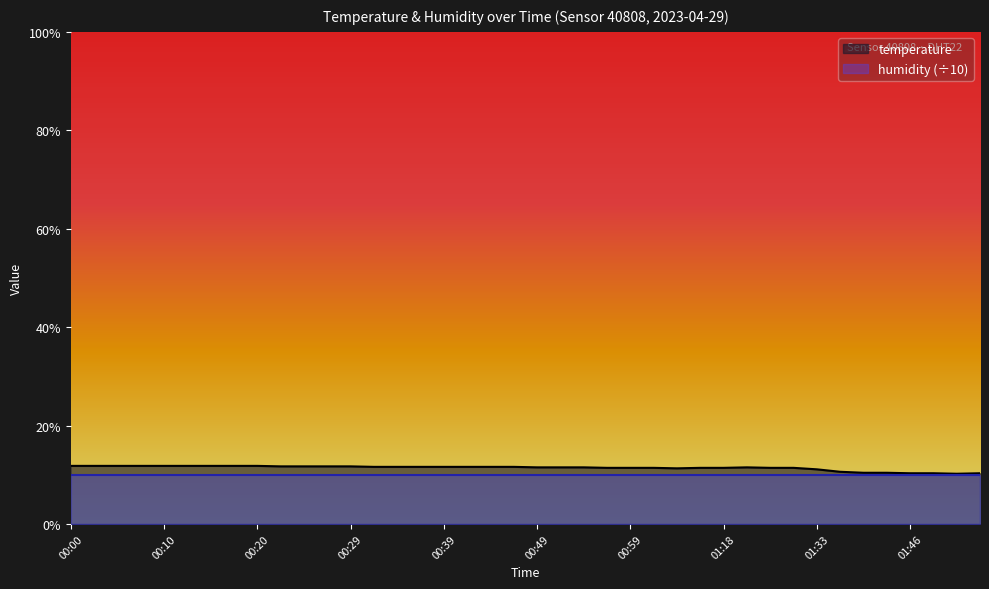

How many distinct data groups are displayed?

2